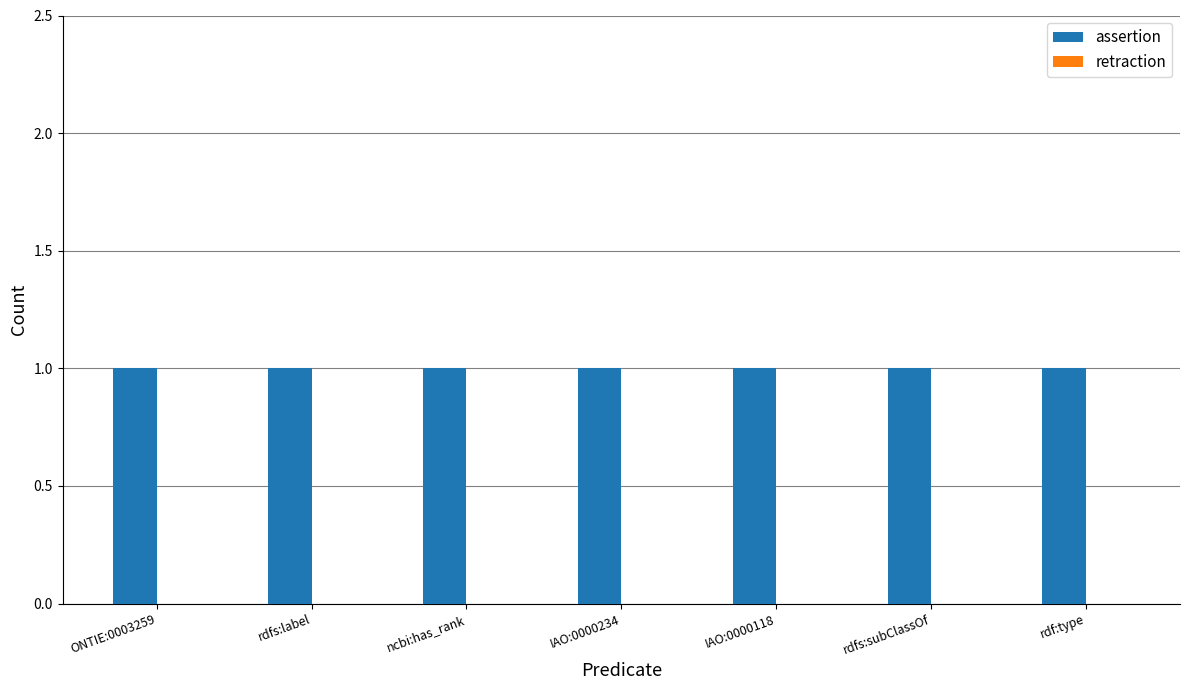

Rank the series by their maximum value, from lowest to highest.

retraction, assertion